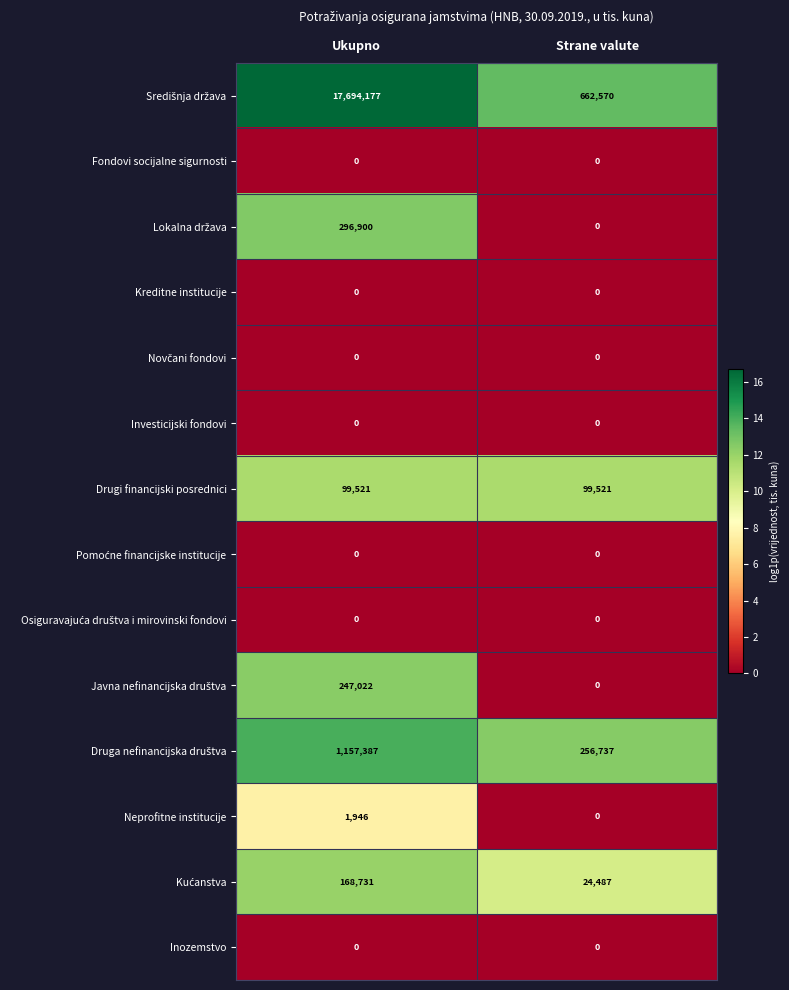

What is the difference between the highest and lowest values at Strane valute?

662570